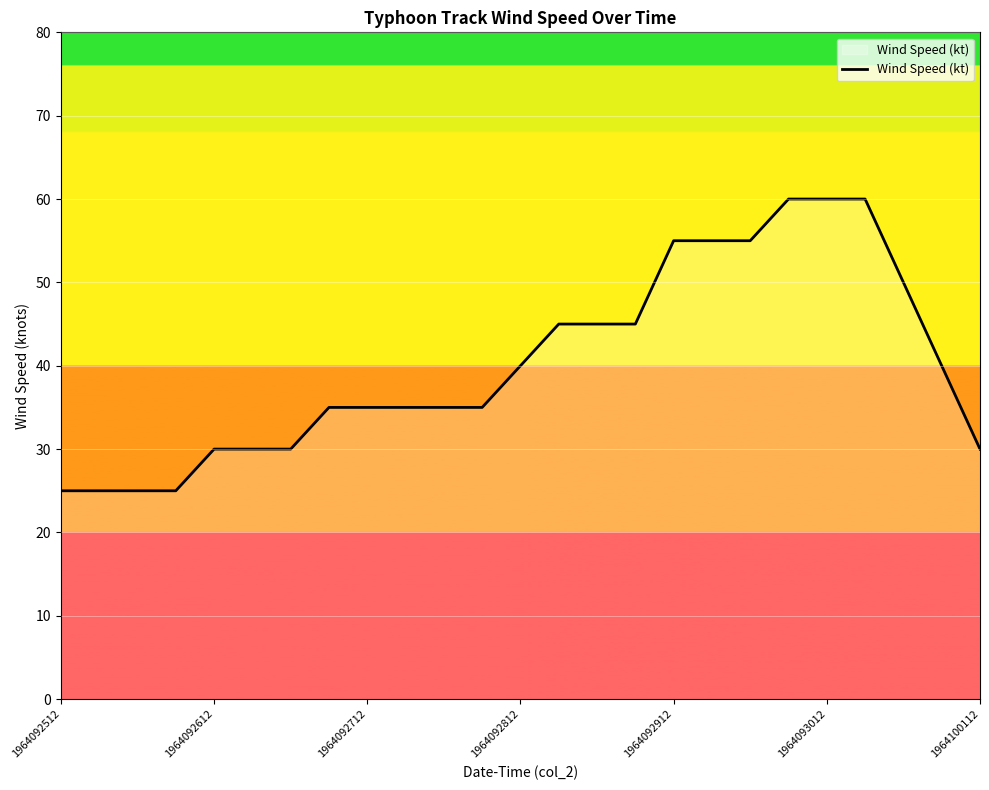

What is the difference between the maximum and minimum values?

35